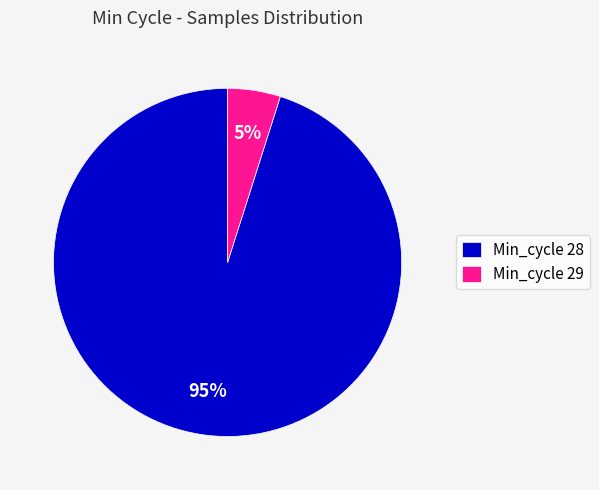

Is it true that Min_cycle 29 is 5% of the pie?

True